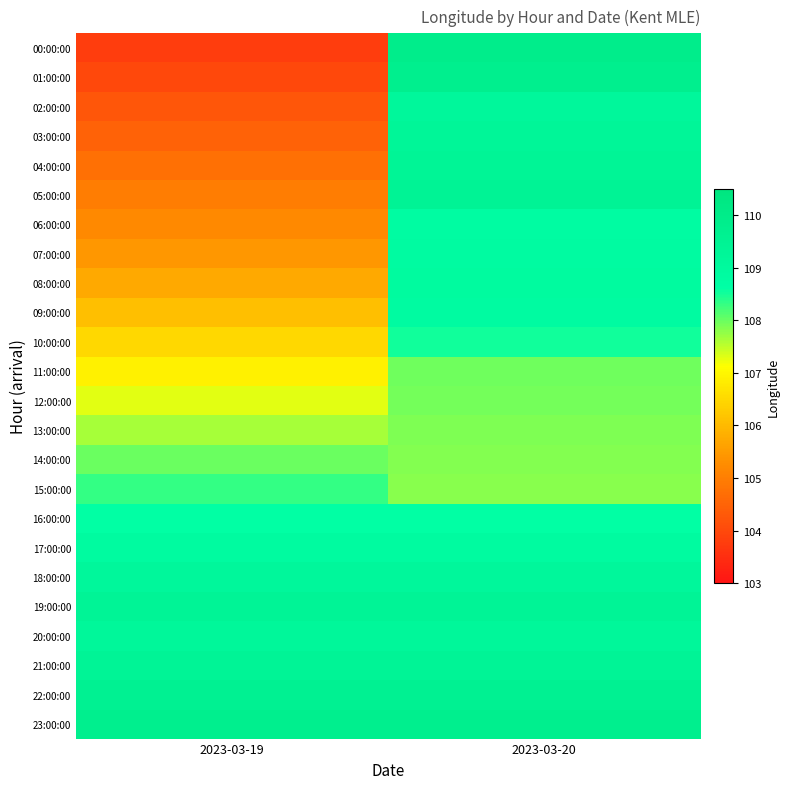

Which has a higher value, 2023-03-19 or 2023-03-20?

2023-03-20